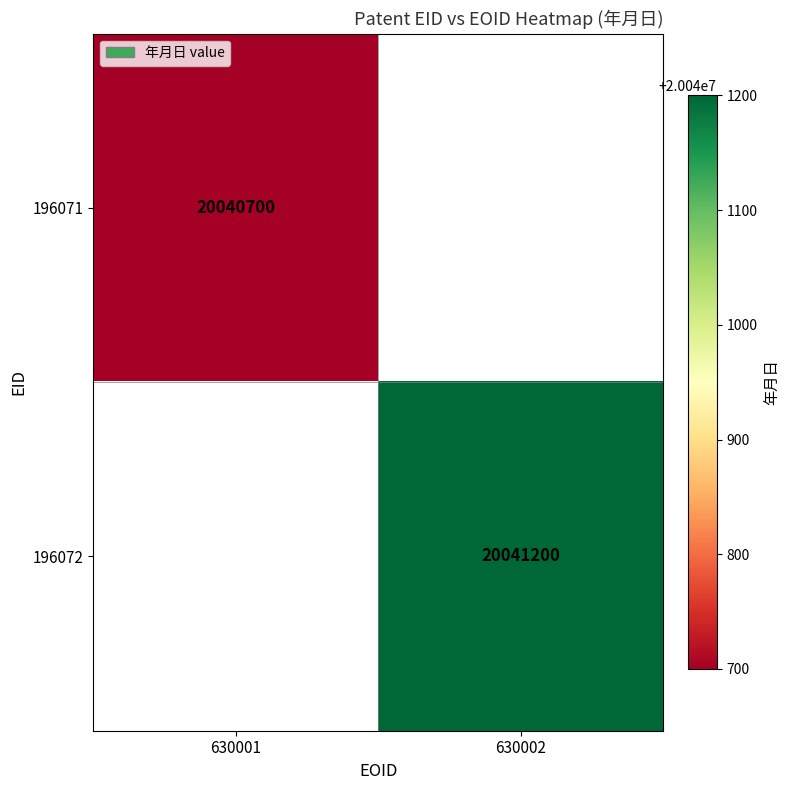

Which has a higher value, 630001 or 630002?

630002